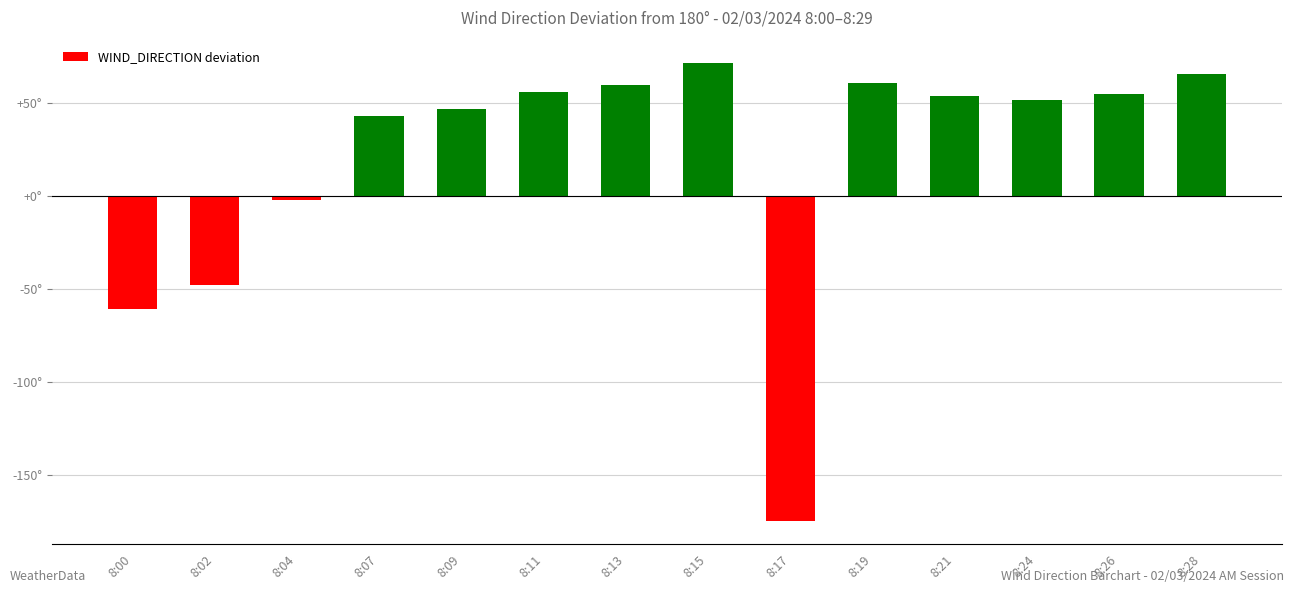

Does the chart contain any negative values?

Yes